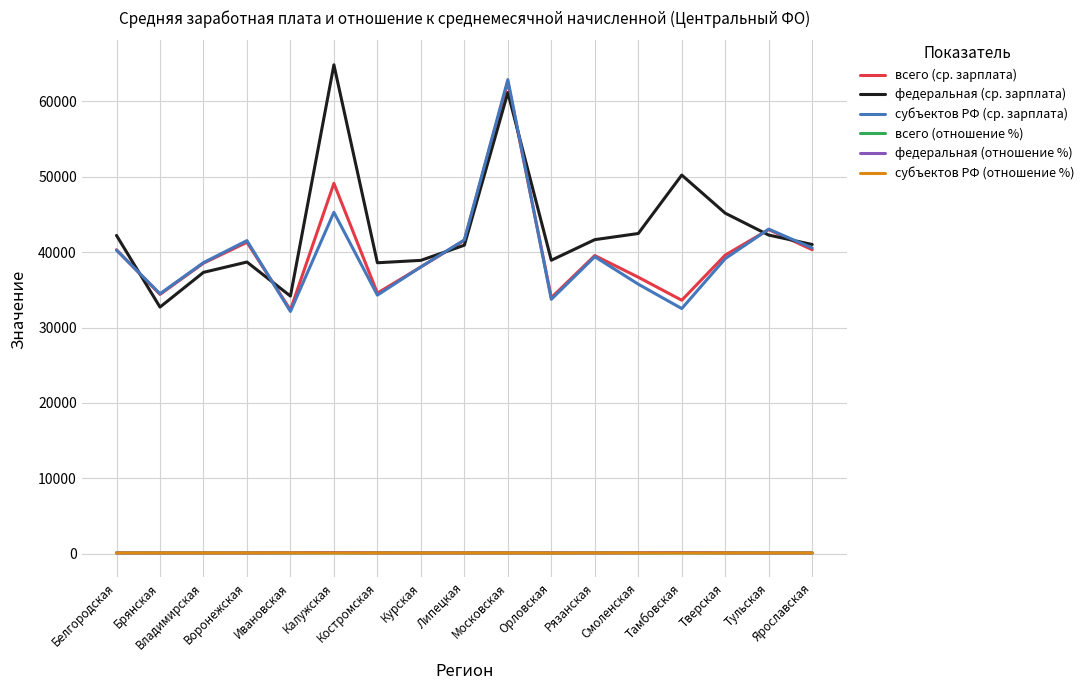

How many times do всего (отношение %) and федеральная (отношение %) cross each other?

6